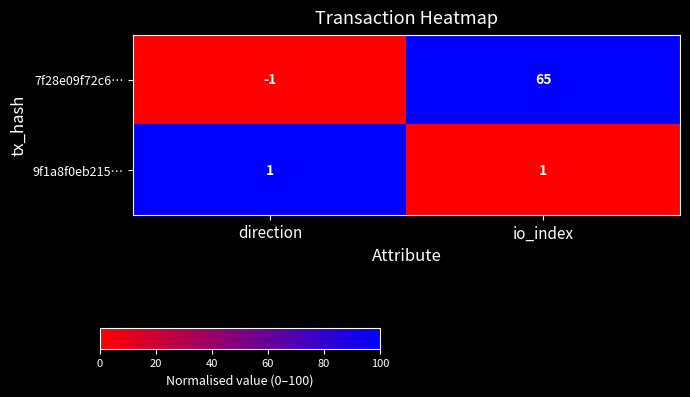

Reading left to right, list all the values displayed in this chart.

7f28e09f72c6…: -1	65
9f1a8f0eb215…: 1	1